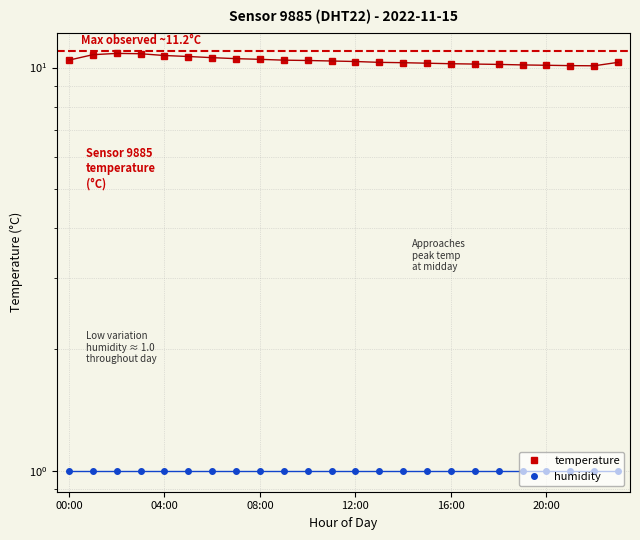

What is the label of the 23rd point from the left?

22